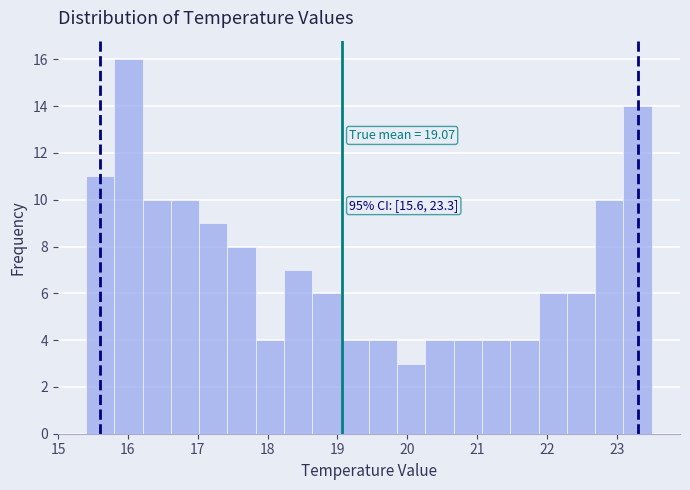

Which range on the x-axis has the tallest bar?

15.8 to 16.2